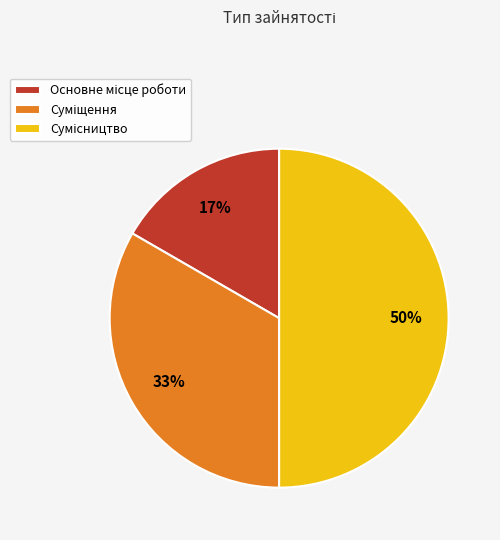

To the nearest percent, what is the difference between the largest and smallest slice percentages?

33%